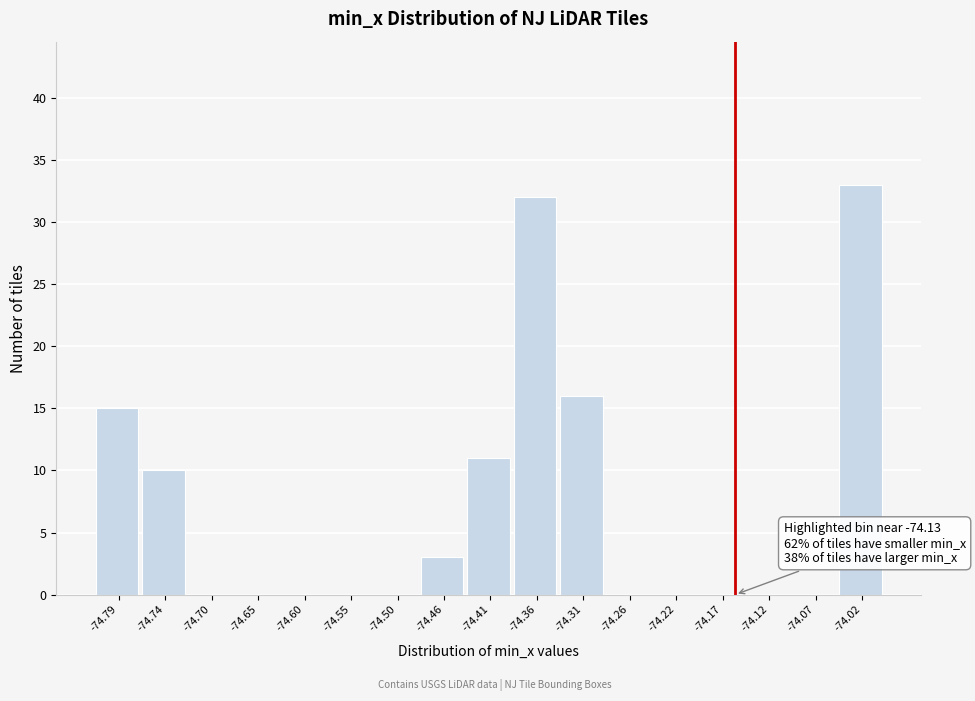

Reading left to right, list all the values displayed in this chart.

-74.79=15	-74.74=10	-74.70=0	-74.65=0	-74.60=0	-74.55=0	-74.50=0	-74.46=3	-74.41=11	-74.36=32	-74.31=16	-74.26=0	-74.22=0	-74.17=0	-74.12=0	-74.07=0	-74.02=33